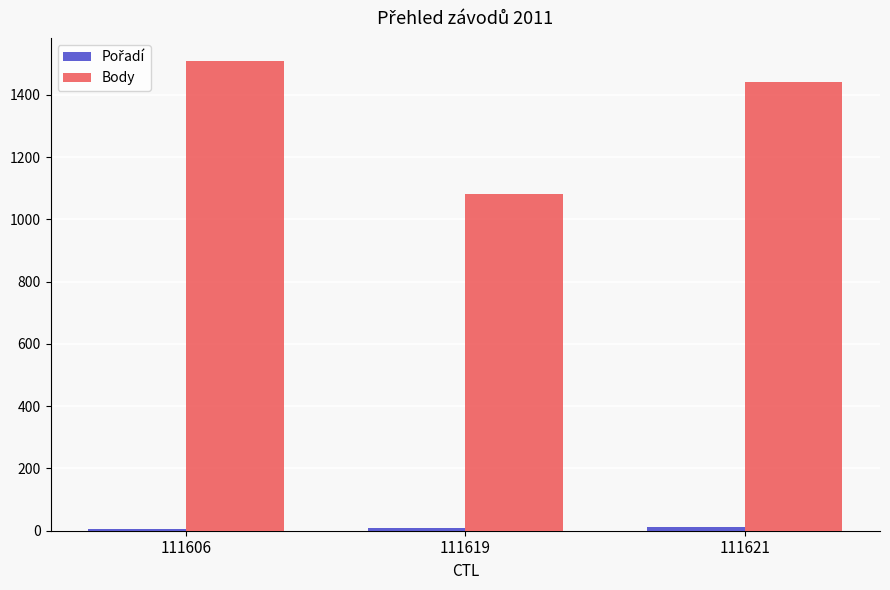

At which label is Body closest to 1294?

111621